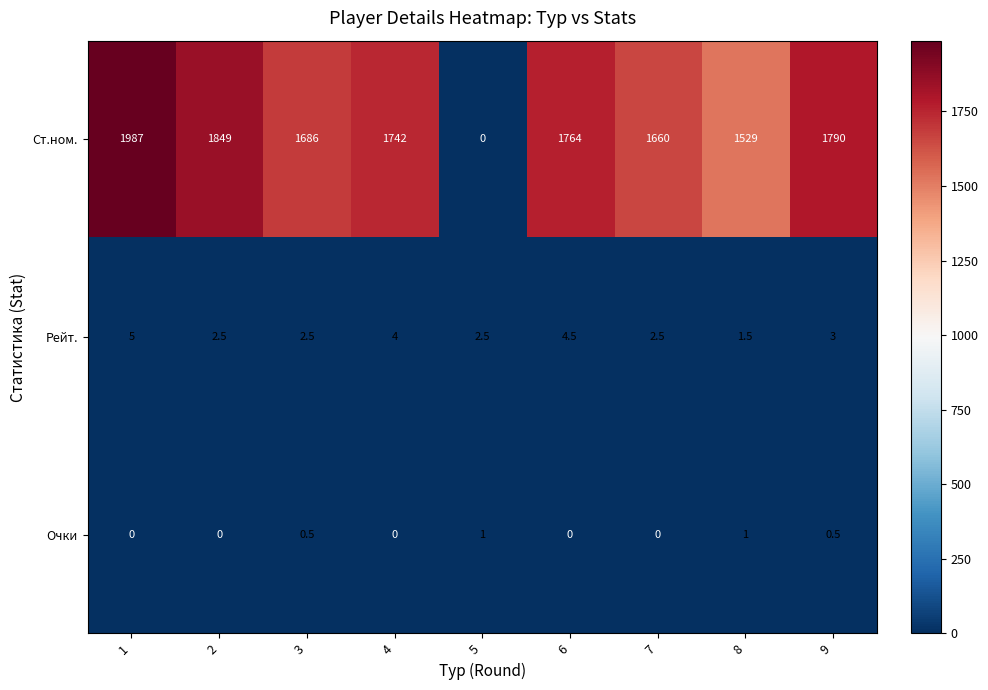

Which category has the lowest value in the Рейт. series?

8